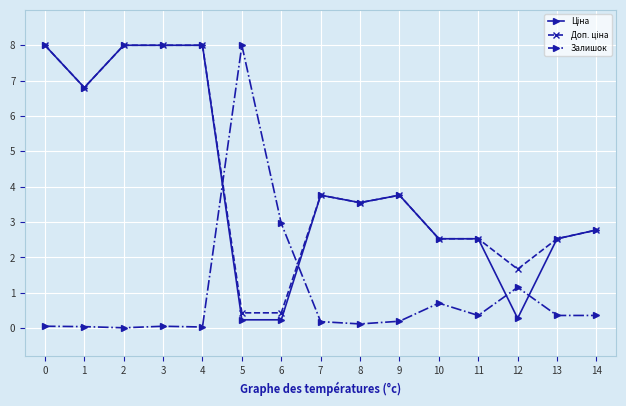

What is the value of the Доп. ціна point at the 14th from the left?

2.5